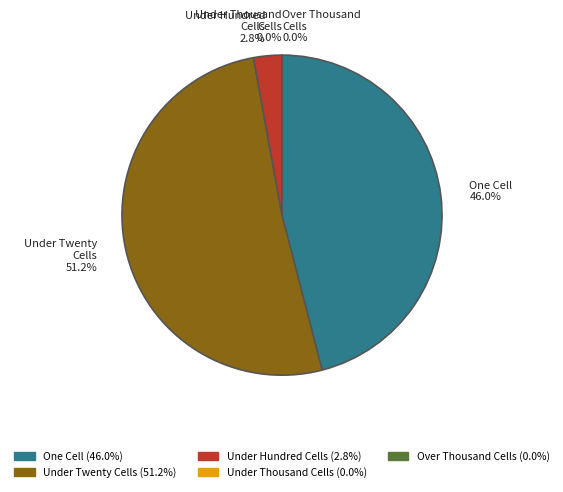

How many segments does this pie chart have?

5